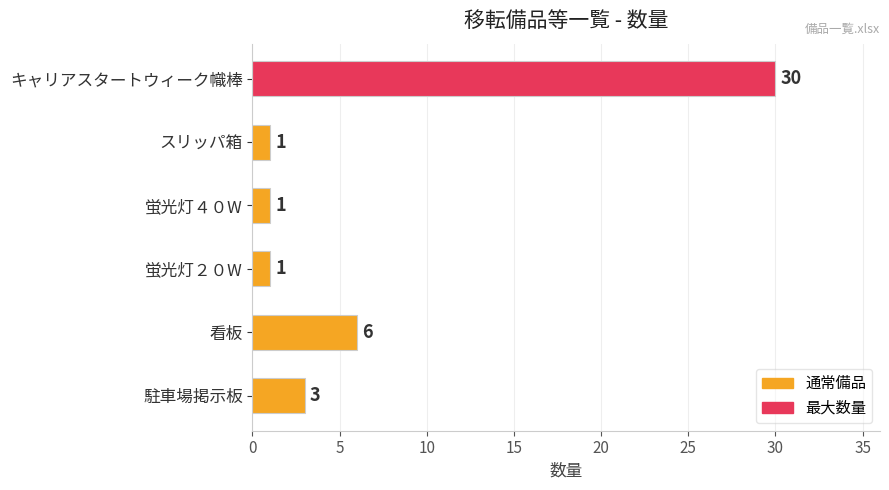

What is the greatest value displayed?

30